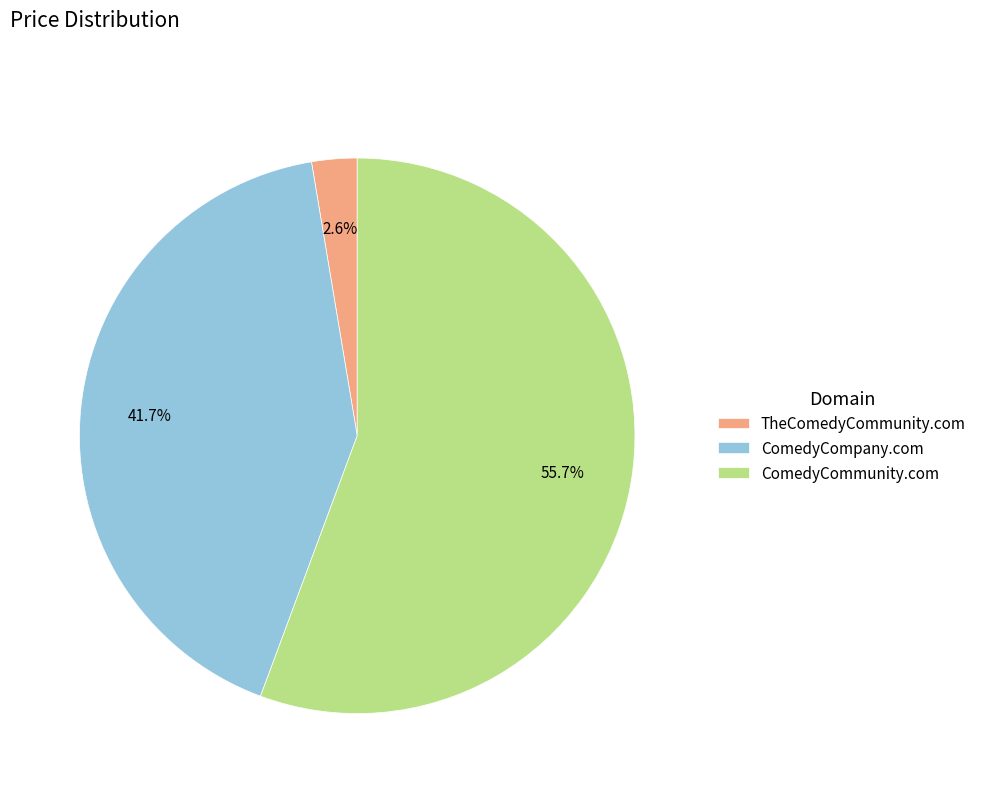

Between ComedyCommunity.com and ComedyCompany.com, which is larger?

ComedyCommunity.com